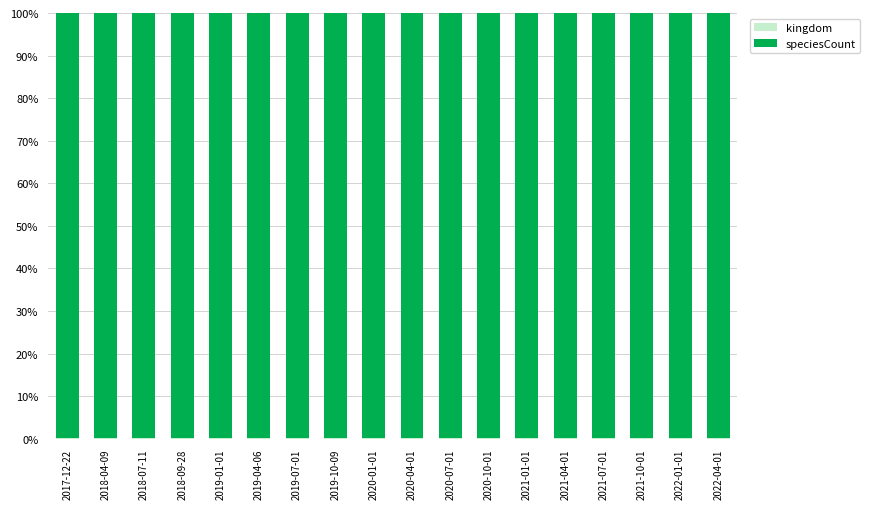

Rank the categories by speciesCount value from lowest to highest.

2017-12-22, 2018-04-09, 2018-07-11, 2018-09-28, 2019-01-01, 2019-04-06, 2019-07-01, 2019-10-09, 2020-01-01, 2020-04-01, 2021-07-01, 2021-10-01, 2022-01-01, 2020-07-01, 2020-10-01, 2021-01-01, 2021-04-01, 2022-04-01